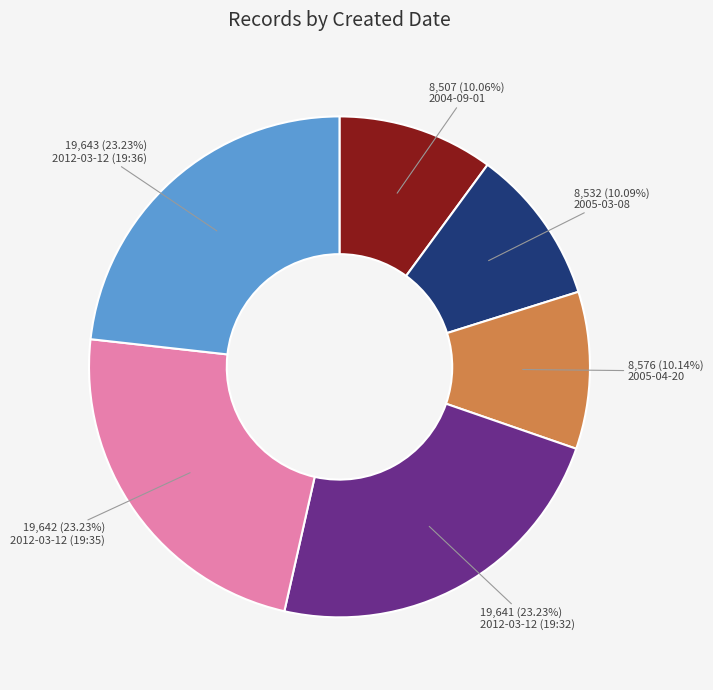

Does any single category account for the majority?

No